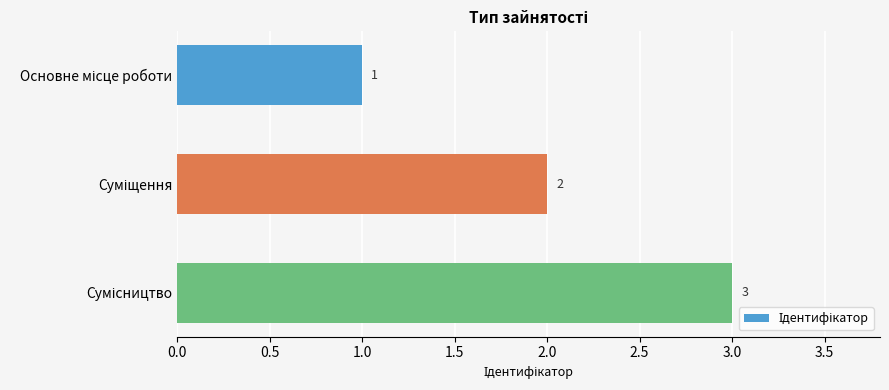

What is the smallest value displayed?

1